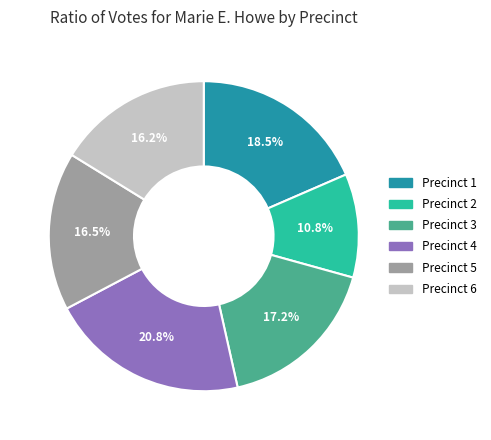

What percentage is the Precinct 4 slice, to the nearest percent?

21%